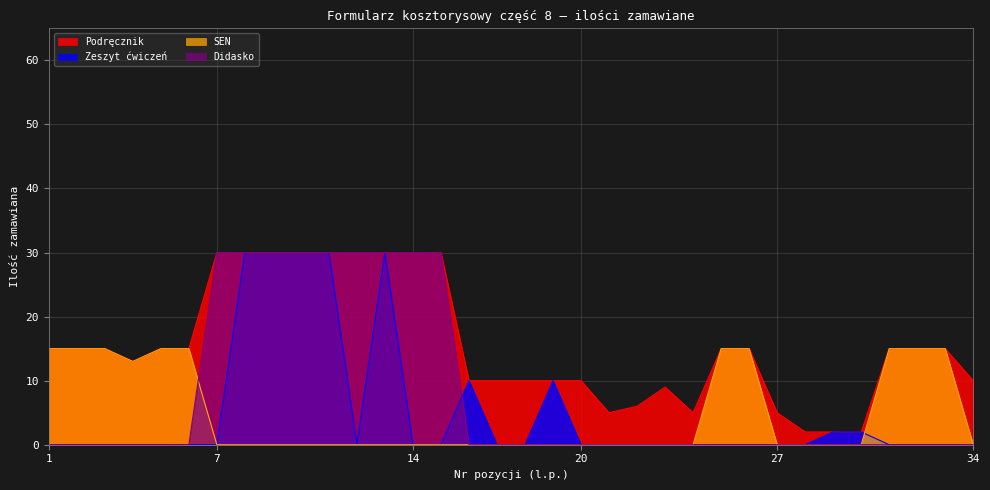

What is the maximum value shown in the chart?

30